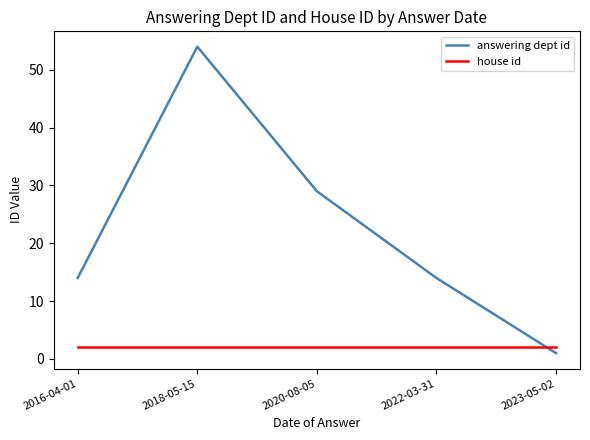

What position from the right is 2018-05-15?

4